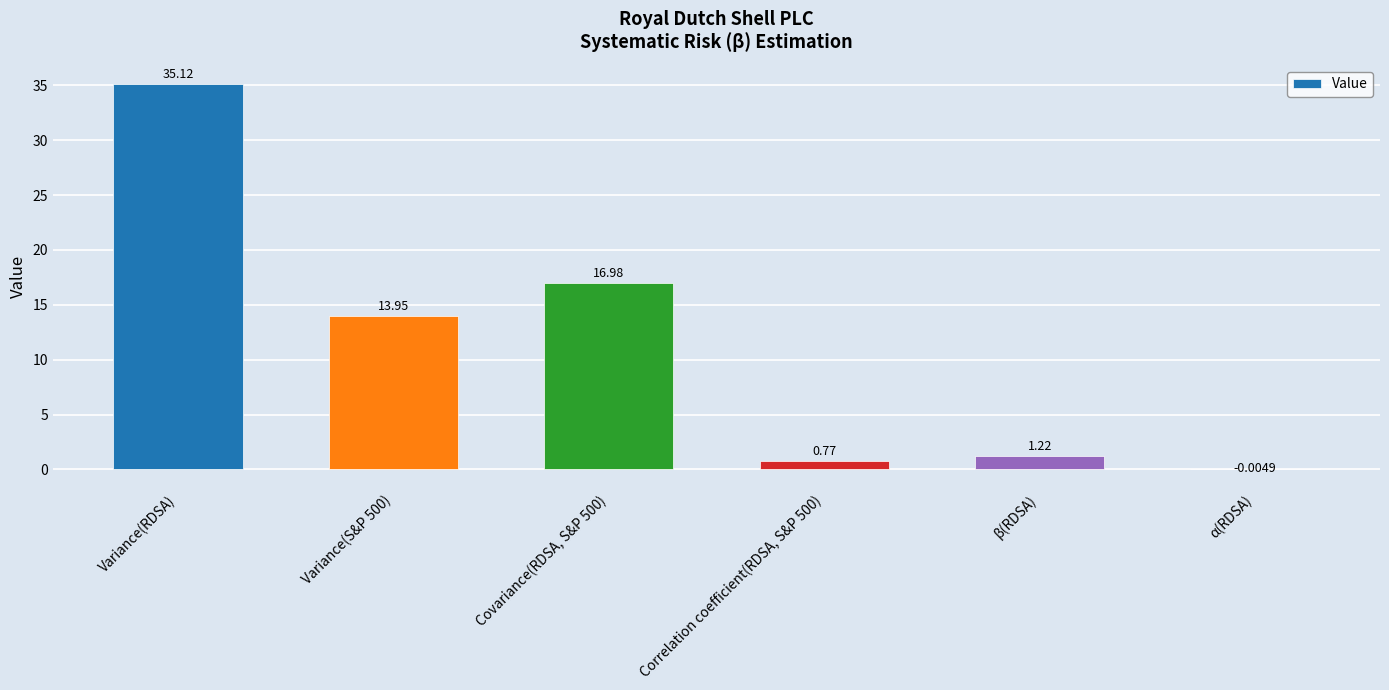

At which label does the data first exceed 13?

Variance(RDSA)